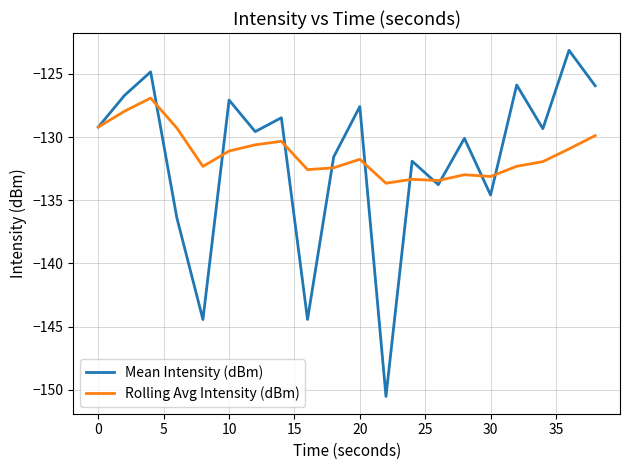

What is the difference between the maximum and minimum values in the Mean Intensity (dBm) series?

27.4